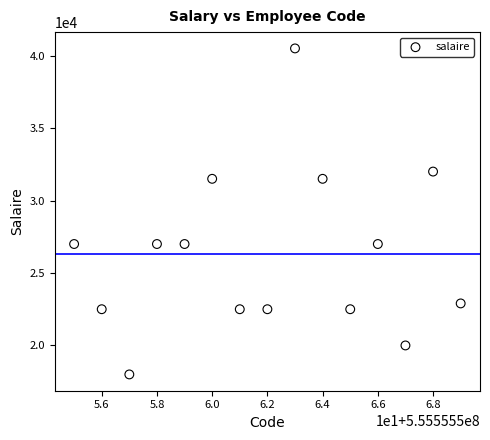

What is the range of Y values (max minus min)?

22500